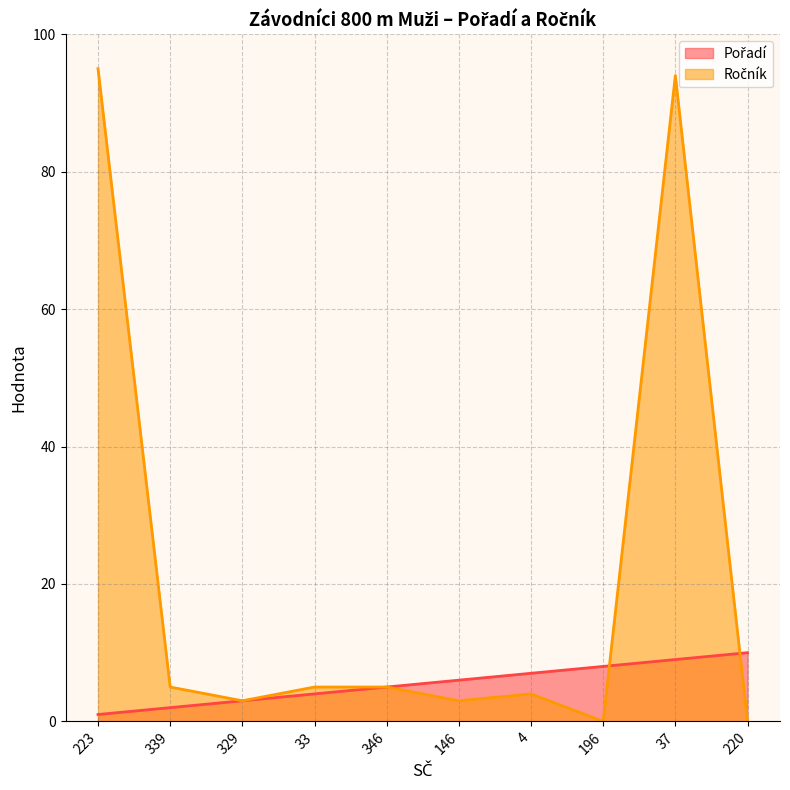

How many Pořadí values are between 3 and 8?

6